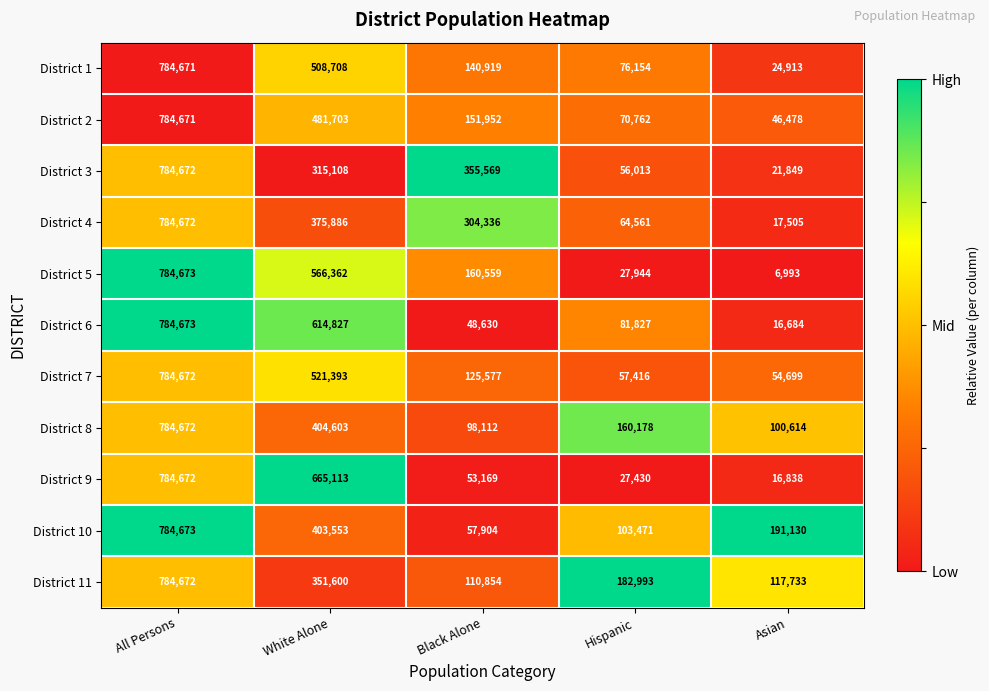

At White Alone, list the series in order from largest to smallest.

District 9, District 6, District 5, District 7, District 1, District 2, District 8, District 10, District 4, District 11, District 3